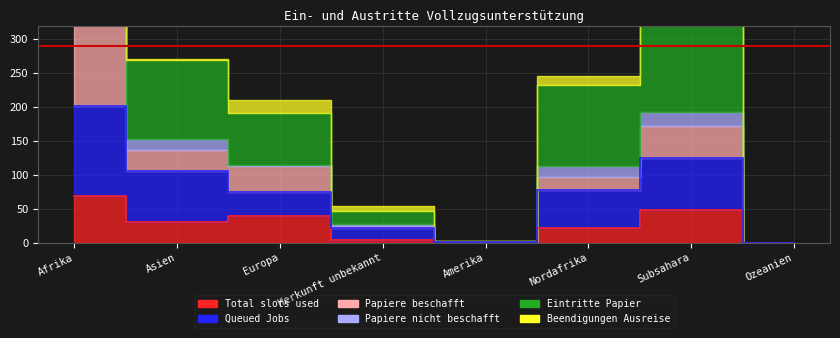

Where is the first local maximum for Queued Jobs?

Subsahara